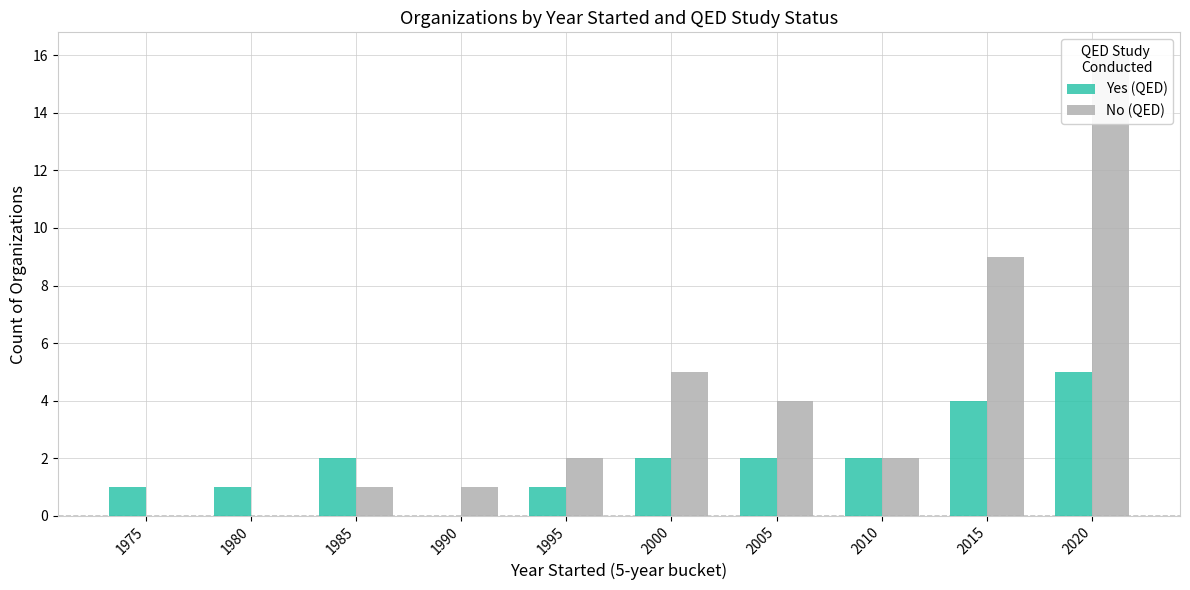

At which category does the chart reach its minimum across all series?

1990